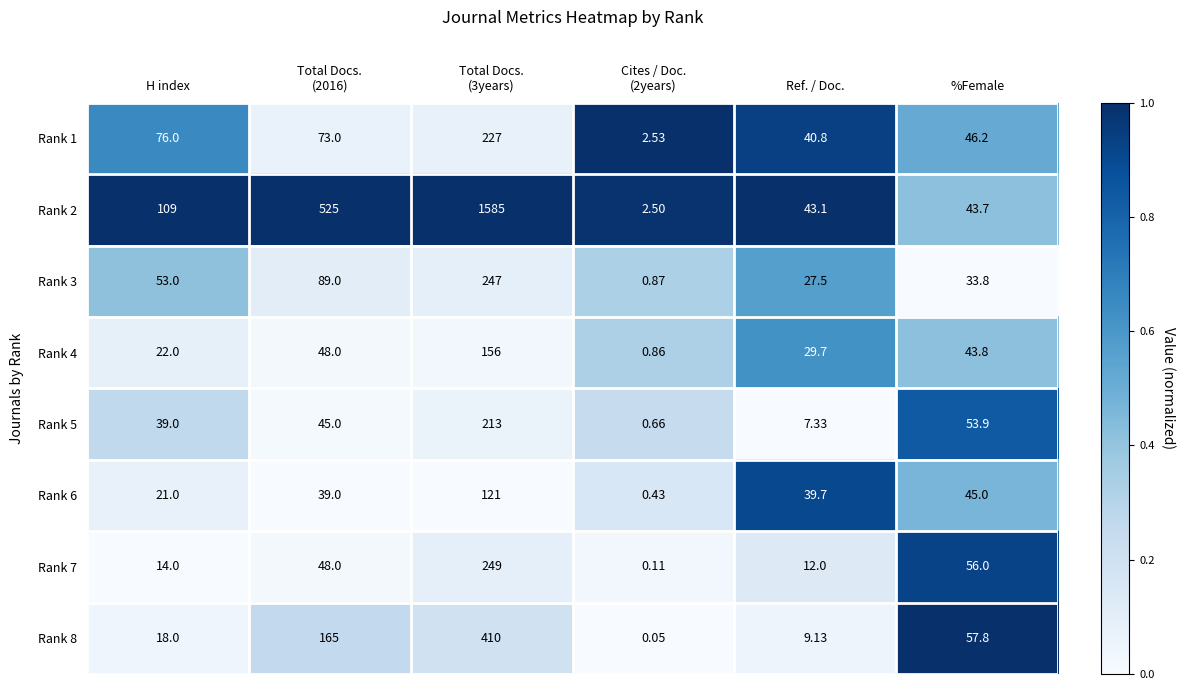

At which label is Rank 6 closest to 60?

%Female